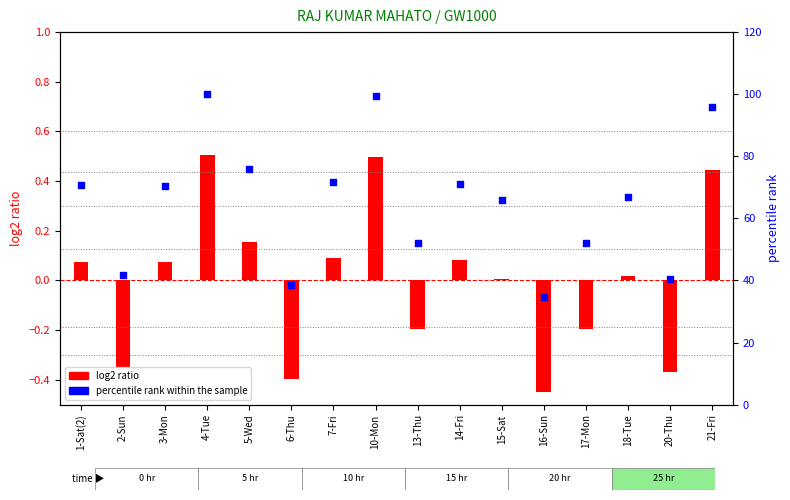

What is the total value across all series at 21-Fri?

96.3